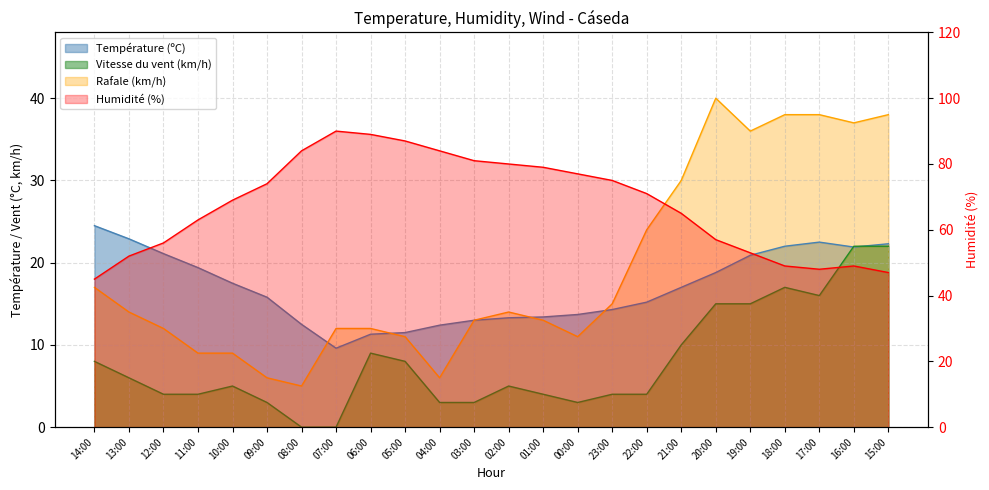

What are all the series names shown in the legend?

Température (ºC), Humidité (%), Vitesse du vent (km/h), Rafale (km/h)